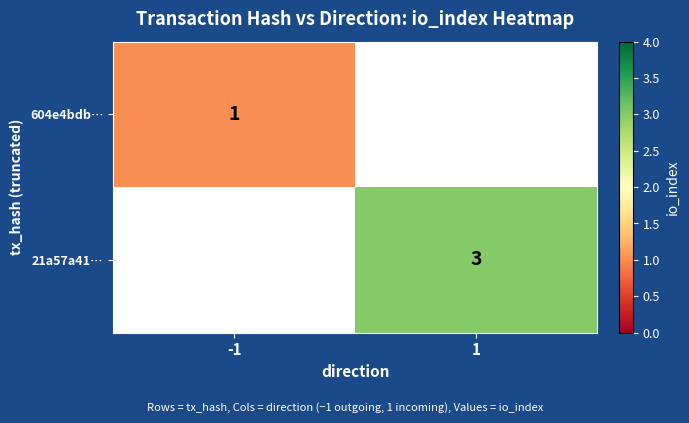

The value of 21a57a41… at 1 is 1. True or false?

False